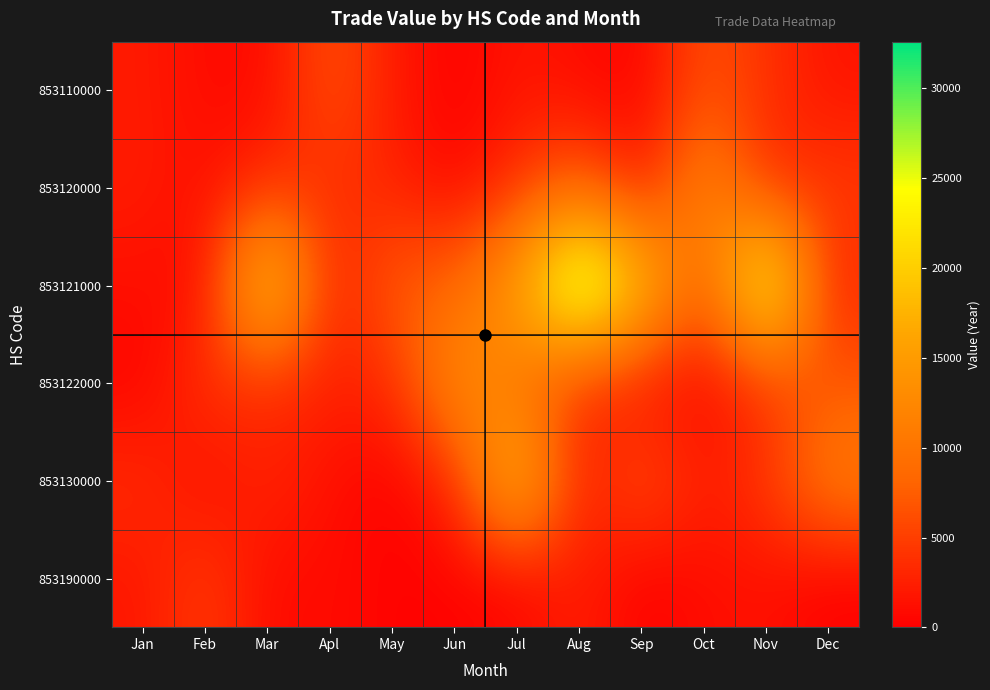

Reading right to left, transcribe all the data shown in this chart.

853110000: Dec=1506	Nov=3960	Oct=6485	Sep=246	Aug=910	Jul=1811	Jun=0	May=2131	Apl=6710	Mar=800	Feb=910	Jan=2164
853120000: Dec=4843	Nov=2916	Oct=13299	Sep=1424	Aug=8124	Jul=3859	Jun=478	May=2898	Apl=3778	Mar=3522	Feb=1275	Jan=2272
853121000: Dec=2720	Nov=29765	Oct=6504	Sep=20679	Aug=32569	Jul=16260	Jun=8241	May=7616	Apl=2191	Mar=23582	Feb=886	Jan=1270
853122000: Dec=6991	Nov=3634	Oct=479	Sep=1238	Aug=3287	Jul=9182	Jun=14083	May=3330	Apl=2729	Mar=3080	Feb=4377	Jan=235
853130000: Dec=11381	Nov=4513	Oct=2279	Sep=6850	Aug=1878	Jul=20698	Jun=3137	May=0	Apl=1257	Mar=3212	Feb=718	Jan=3715
853190000: Dec=0	Nov=1364	Oct=1080	Sep=0	Aug=2672	Jul=250	Jun=250	May=250	Apl=1050	Mar=790	Feb=5006	Jan=1745